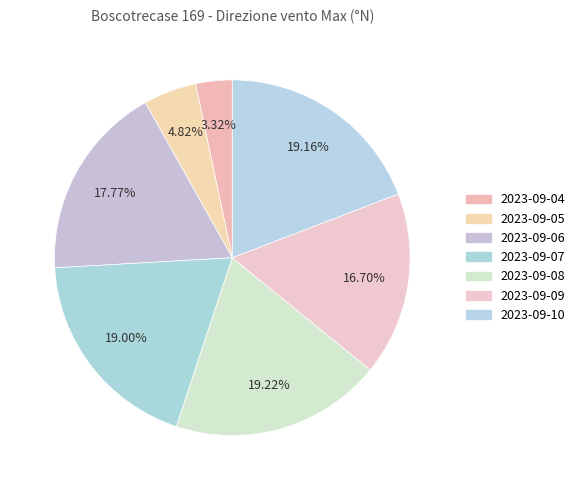

Count the number of slices in the pie.

7